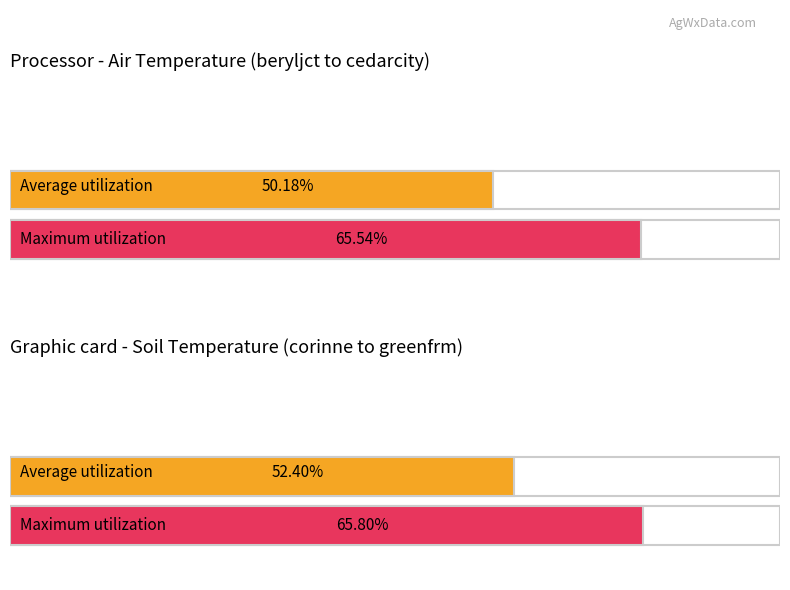

True or false: Maximum utilization has a value of 102.7 at drainfrm.

False